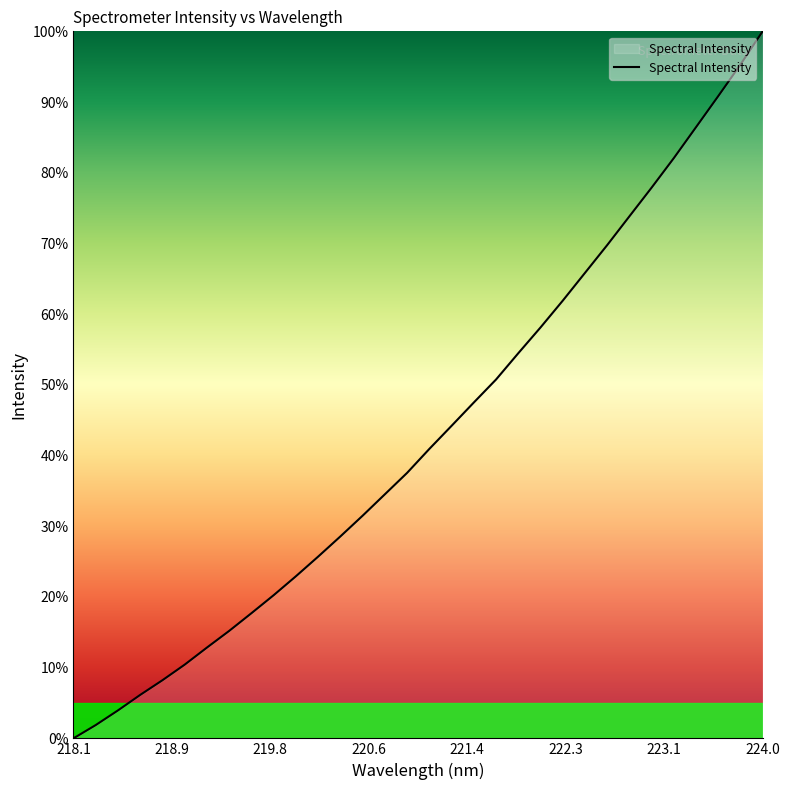

What is the difference between the maximum and minimum values?

100.0